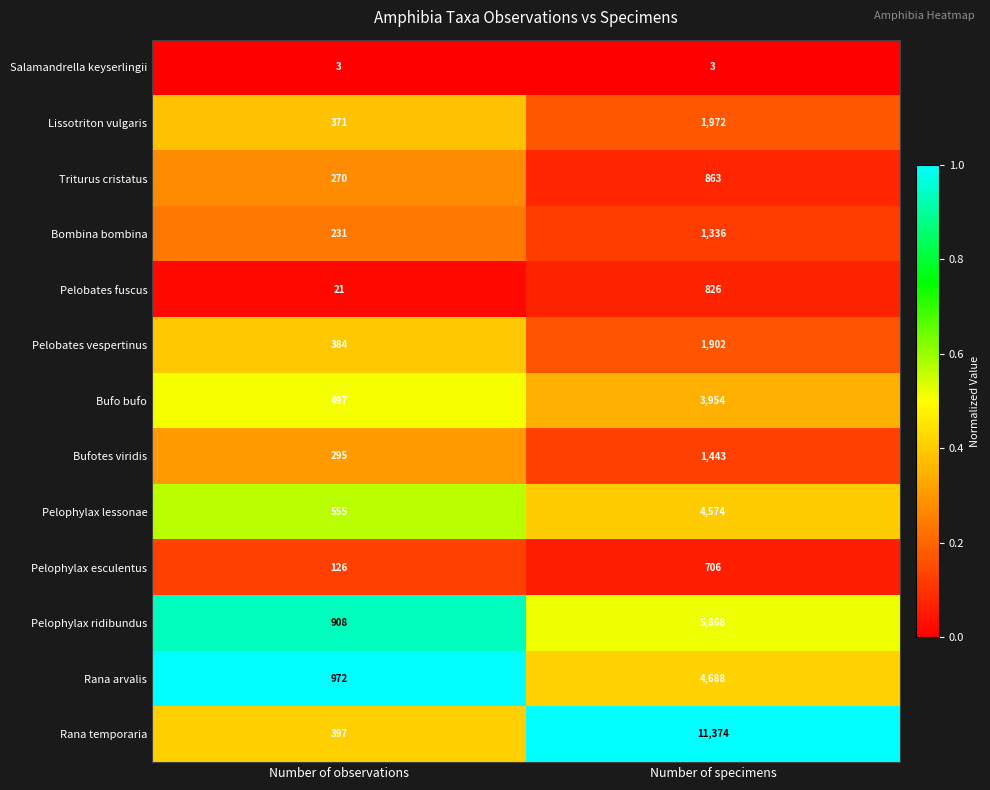

The Pelobates fuscus series shows 8 at Number of observations. True or false?

False